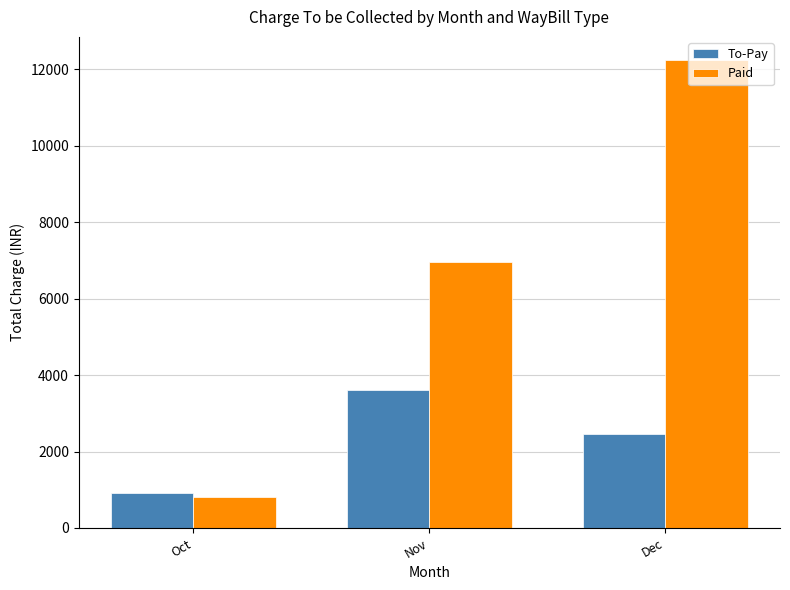

At Dec, list the series in order from largest to smallest.

Paid, To-Pay